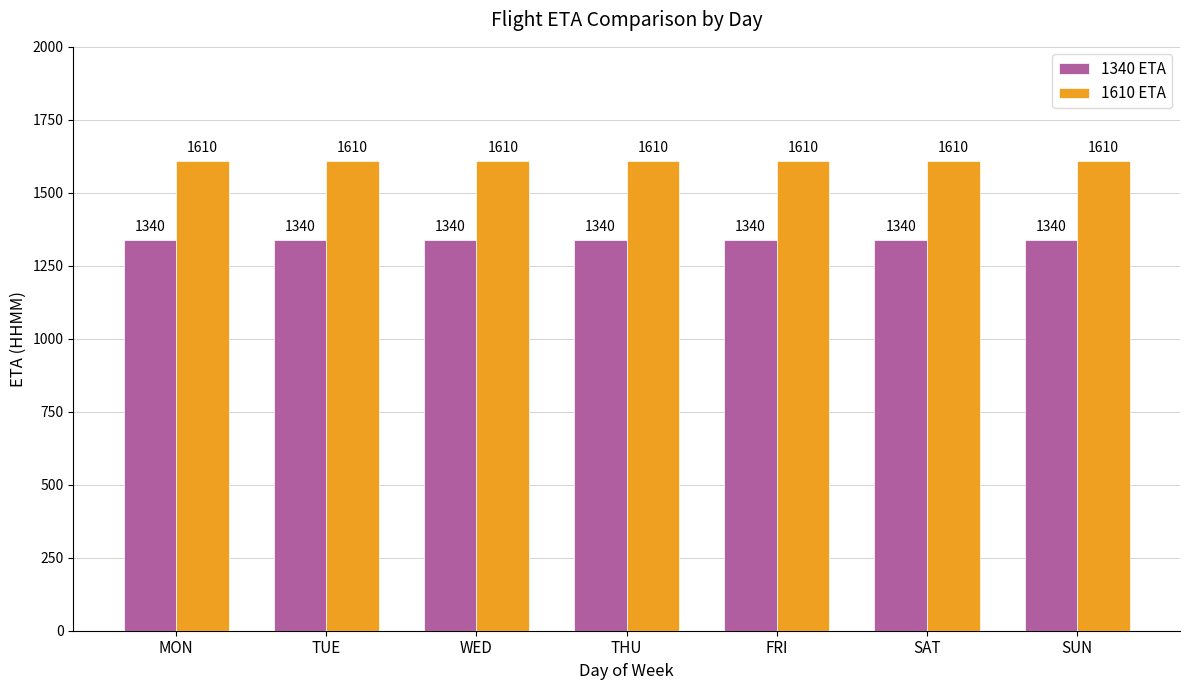

Rank the series by their average value, from highest to lowest.

1610 ETA, 1340 ETA